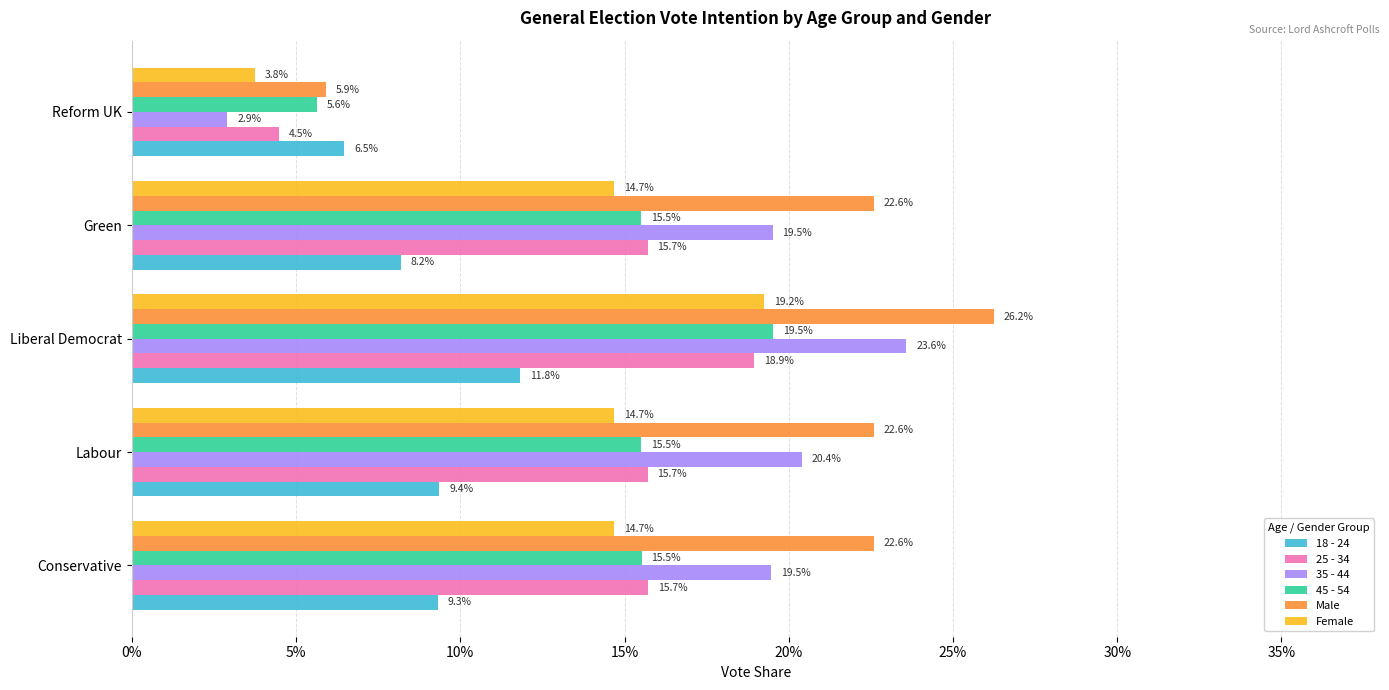

Which series has the largest total across all categories?

Male